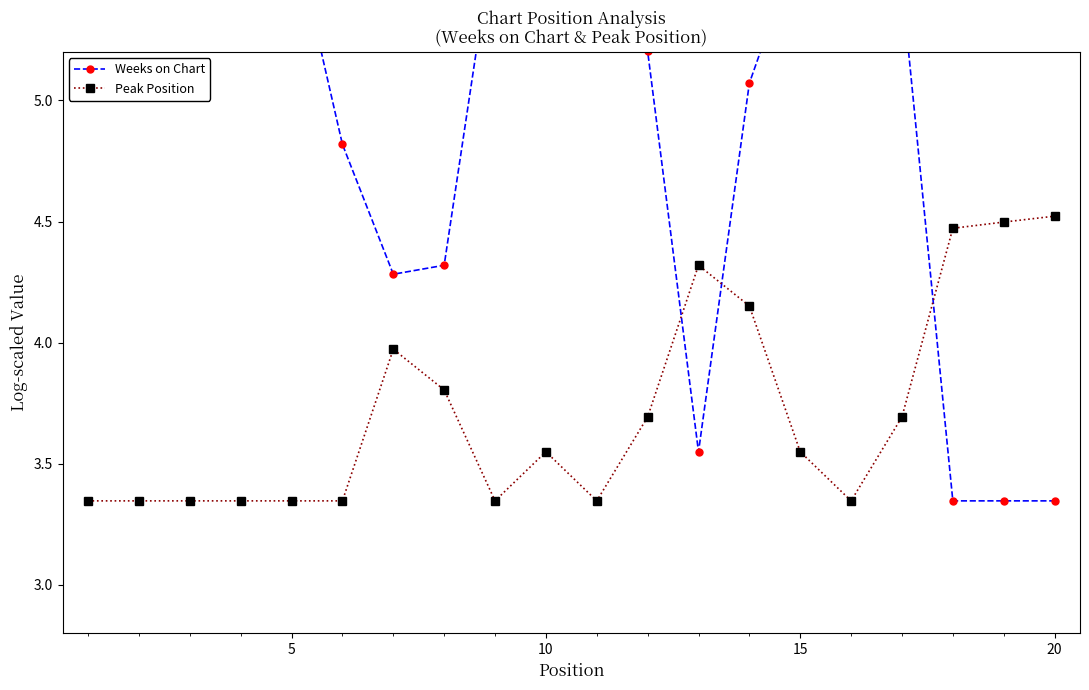

Does the chart display data point markers on the line(s)?

Yes